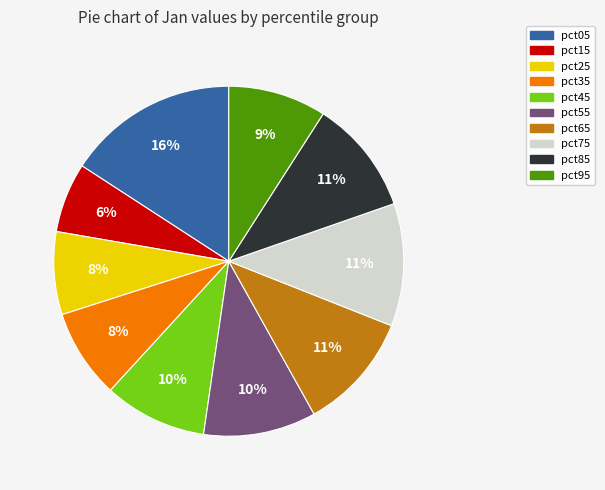

To the nearest percent, what is the combined percentage of pct45 and pct95?

19%